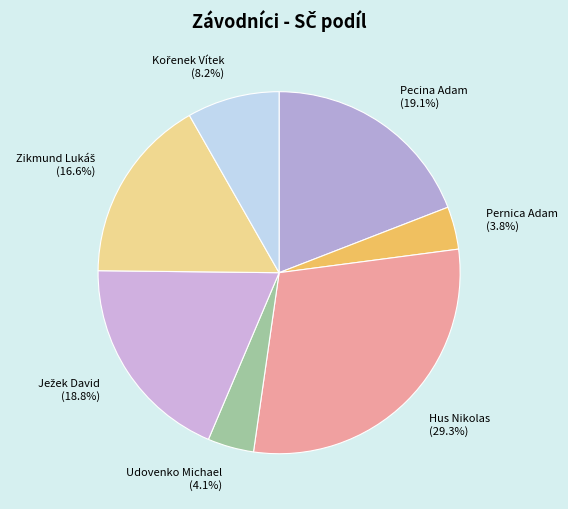

Does any single category account for the majority?

No